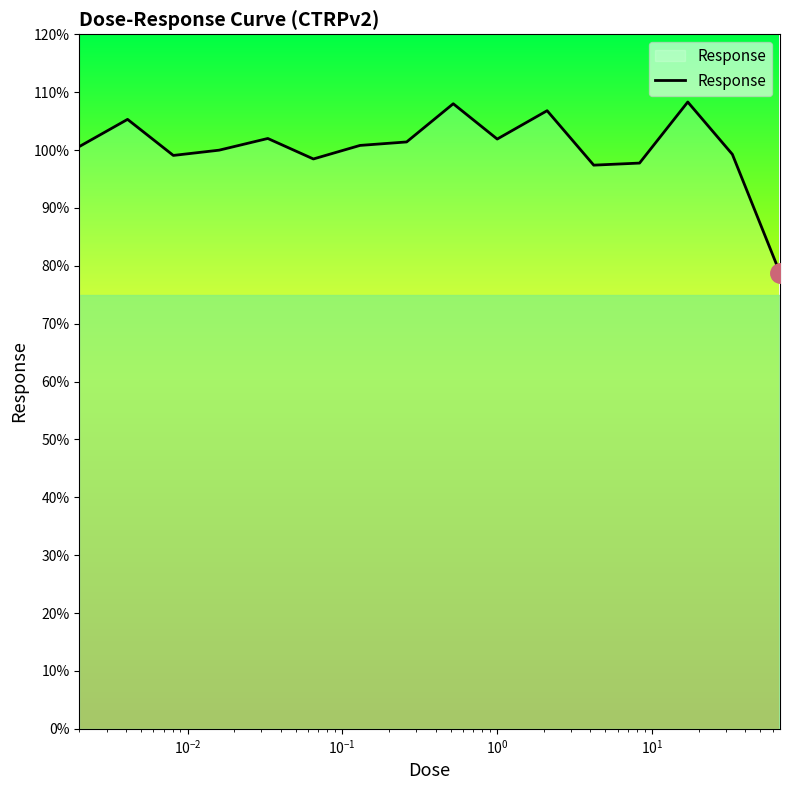

What is the greatest value displayed?

108.3